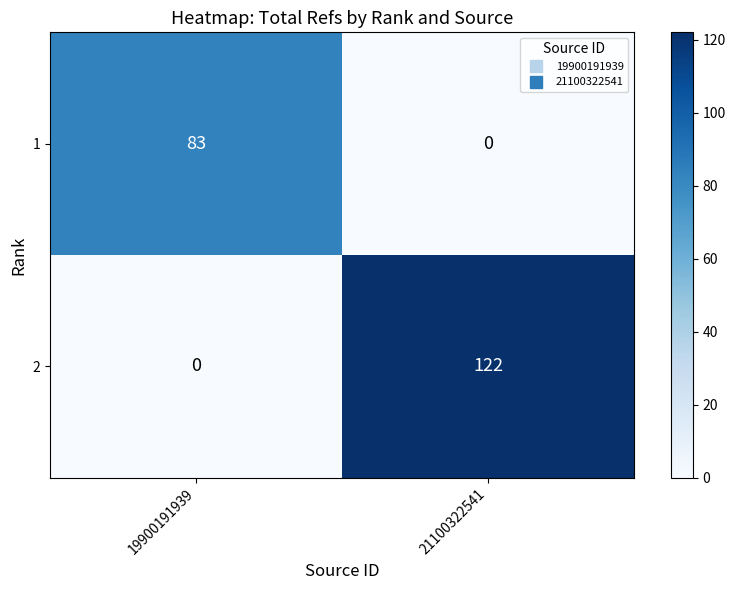

At which category is the sum across all series the highest?

21100322541